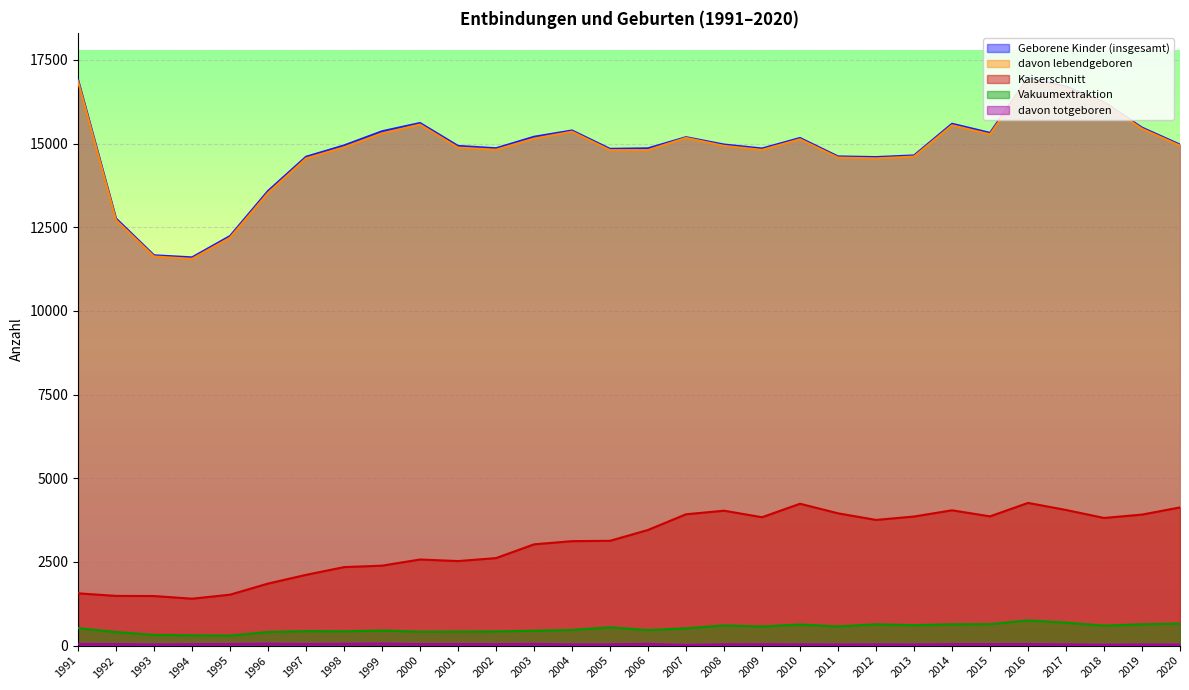

True or false: Vakuumextraktion and Kaiserschnitt intersect in this chart.

False